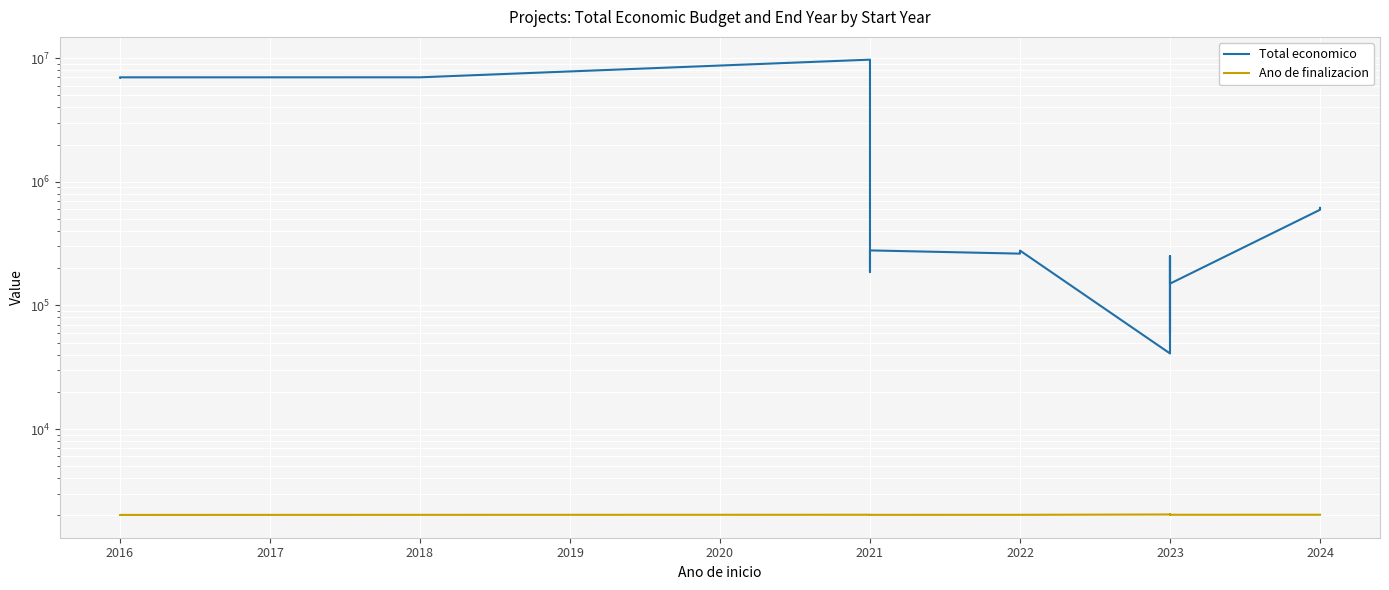

Reading left to right, transcribe all the data shown in this chart.

Total economico: 6960293	6996922	6998911	9724763	186093	228019	278602	262332	277718	40876	250000	59106	250000	150000	593715	595436	615375
Ano de finalizacion: 2019	2020	2023	2026	2023	2023	2023	2024	2024	2037	2026	2037	2026	2026	2027	2027	2027